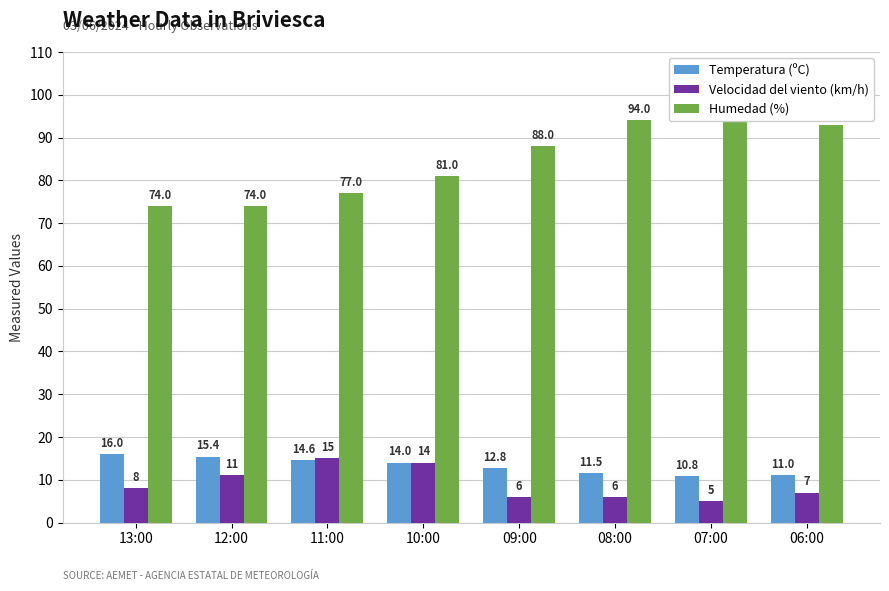

At 12:00, list the series in order from largest to smallest.

Humedad (%), Temperatura (ºC), Velocidad del viento (km/h)